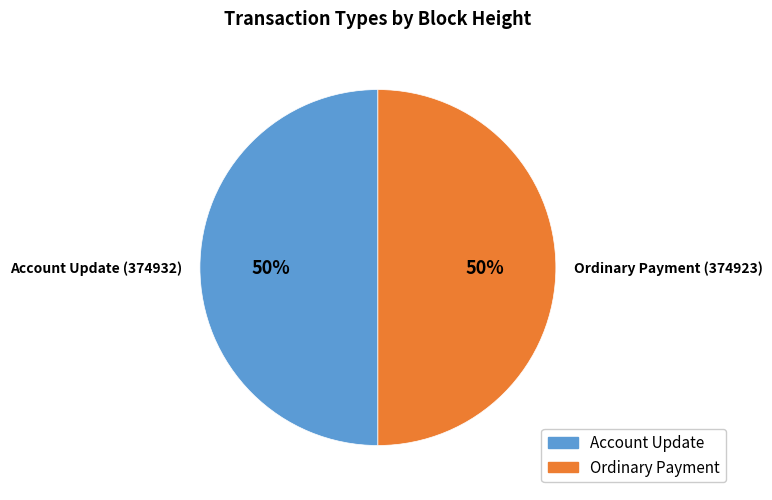

What percentage is the Ordinary Payment (374923) slice, to the nearest percent?

50%